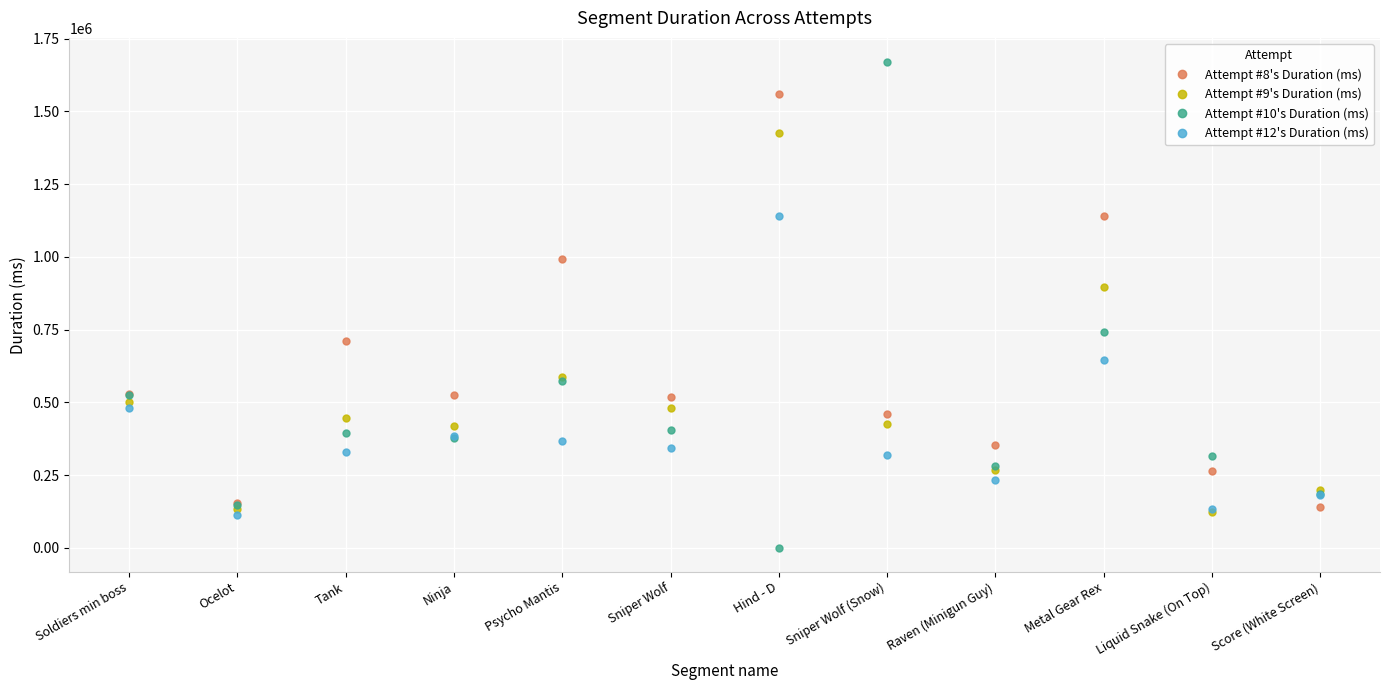

Which series changed the most between Ocelot and Psycho Mantis?

Attempt #8's Duration (ms)